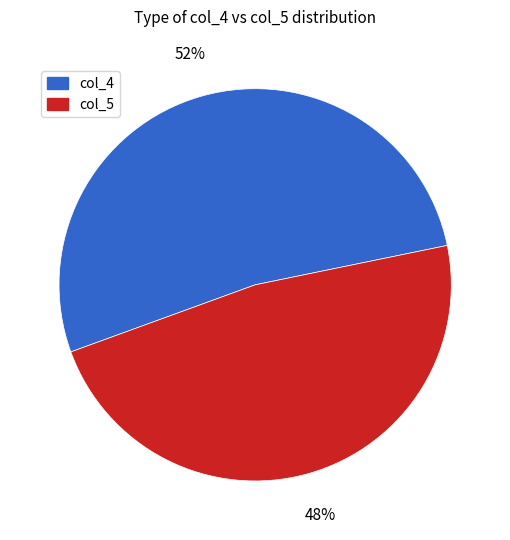

Rank the categories by value from lowest to highest.

col_5, col_4